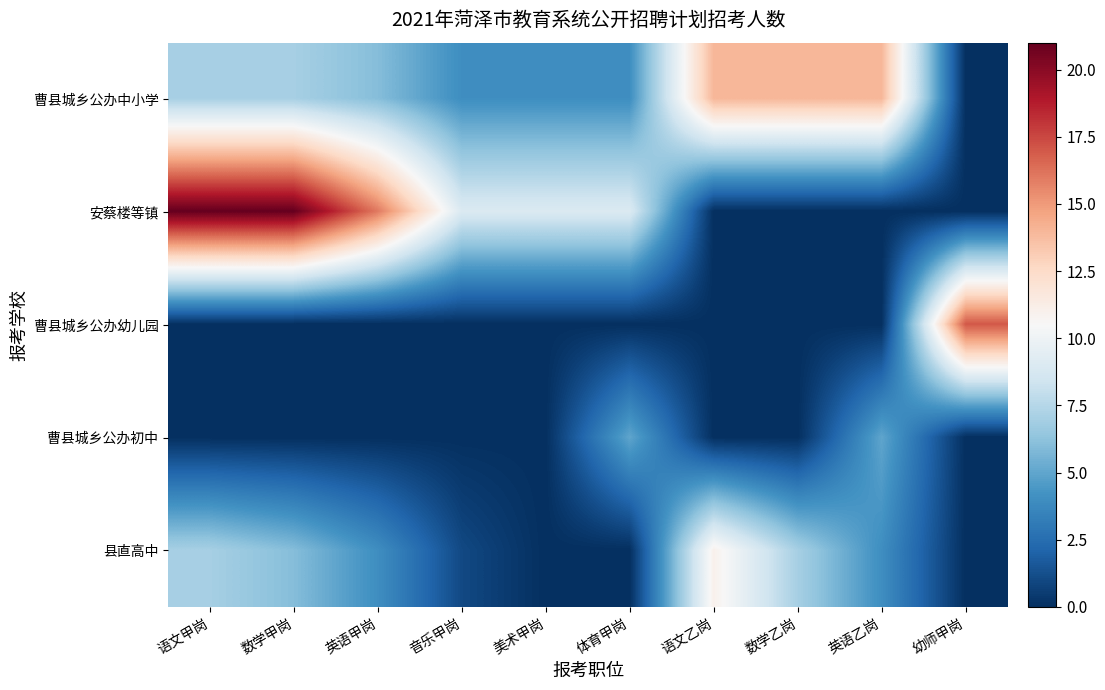

At which category is the sum across all series the highest?

语文甲岗